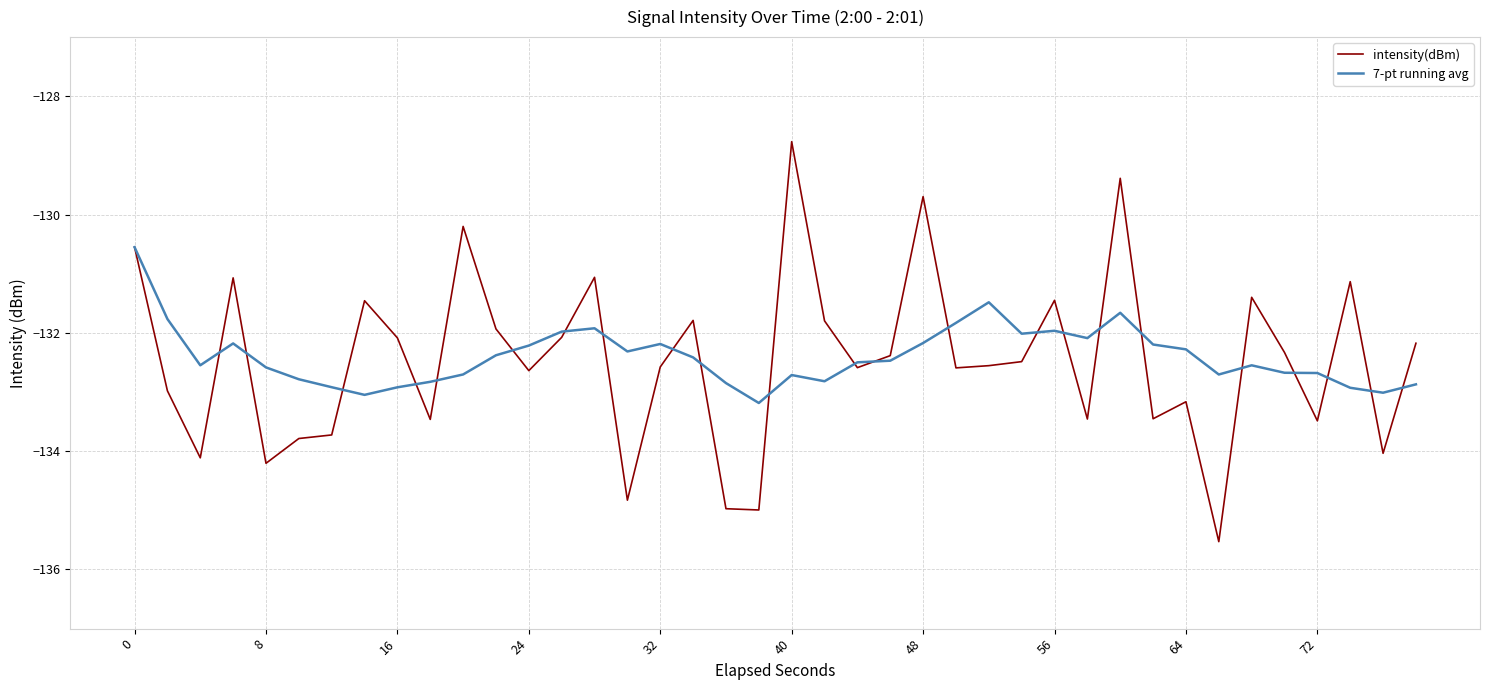

Which series has the largest range (max minus min)?

intensity(dBm)